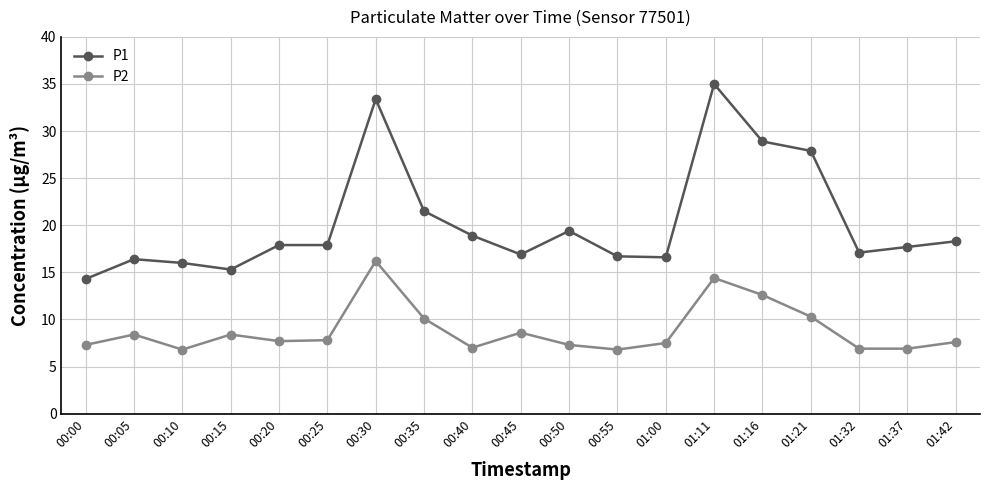

List the series in order of their overall mean, lowest first.

P2, P1